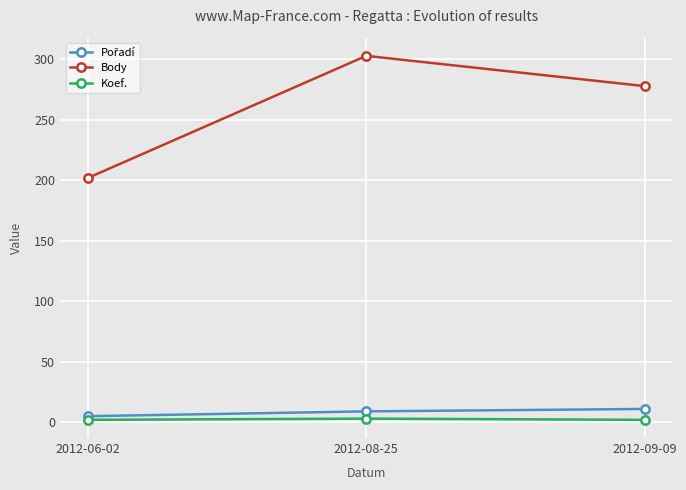

The value of Body at 2012-06-02 is 109. True or false?

False